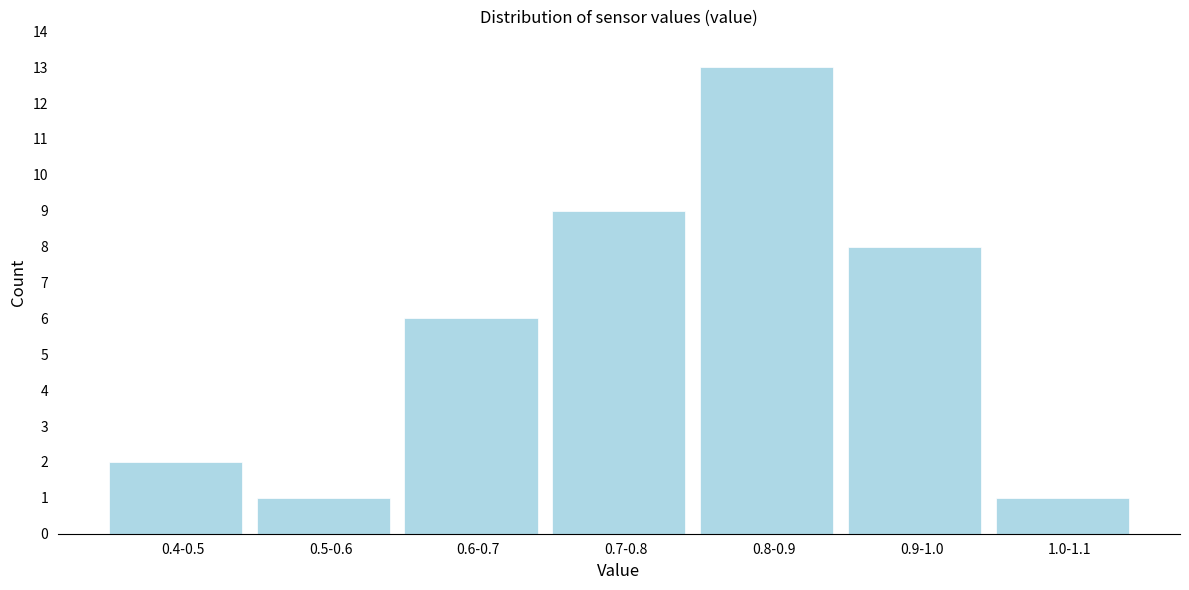

Reading right to left, list all the values displayed in this chart.

1.0-1.1=1	0.9-1.0=8	0.8-0.9=13	0.7-0.8=9	0.6-0.7=6	0.5-0.6=1	0.4-0.5=2